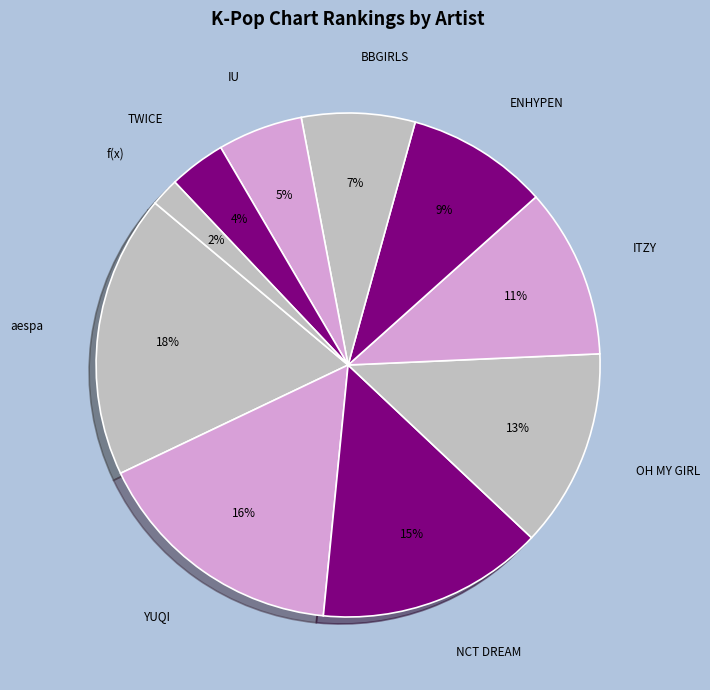

Is the sum of NCT DREAM and OH MY GIRL greater than half?

No